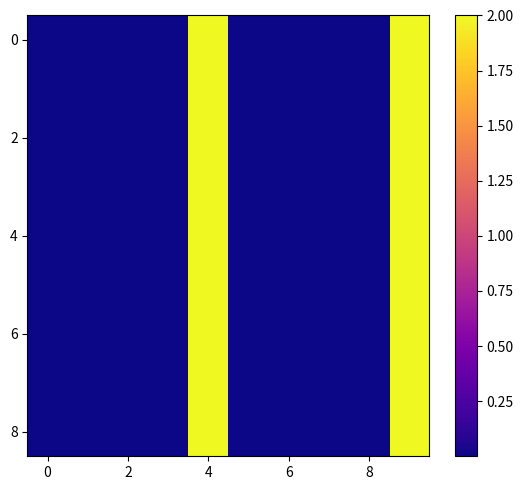

At how many categories does at least one series exceed 1?

2